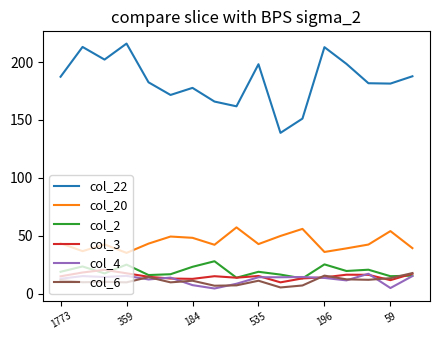

What is the maximum value for col_6?

18.0